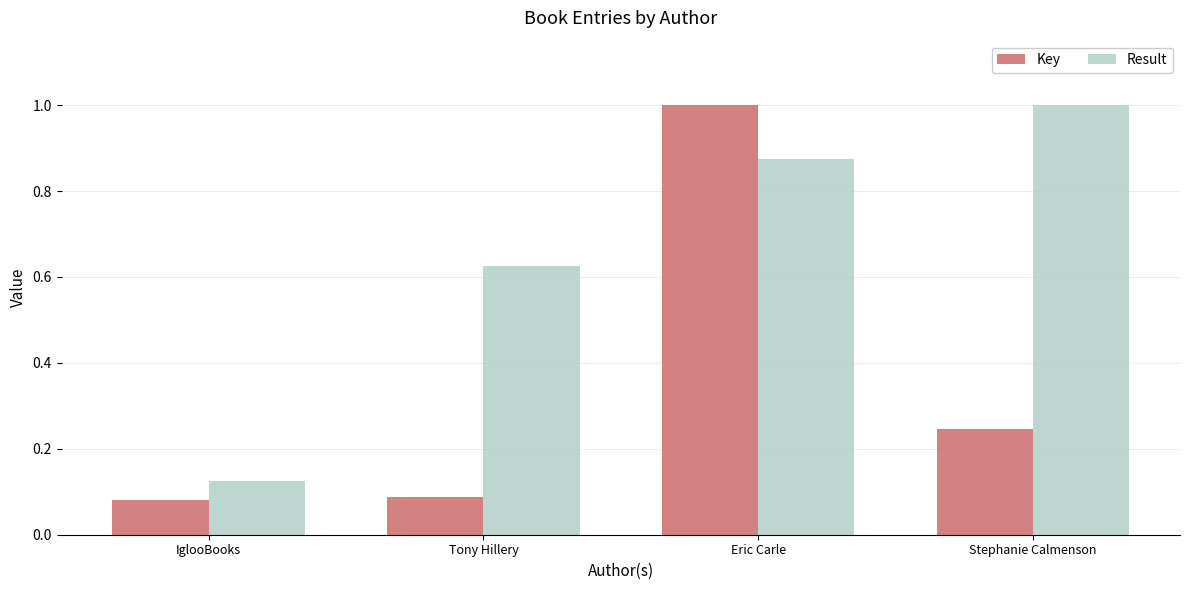

What is the average value of the Key series?

0.4